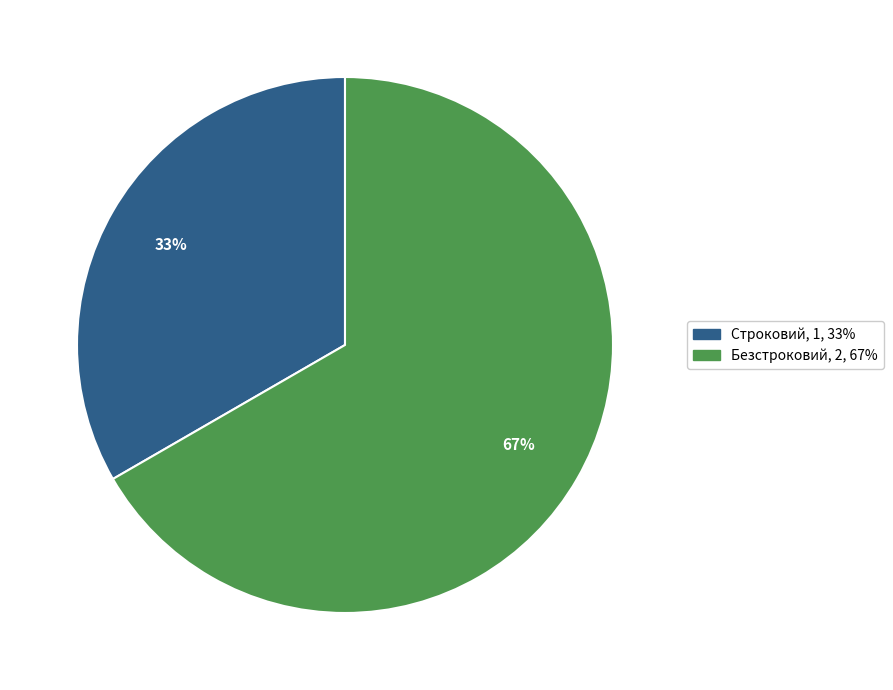

What percentage is the Строковий slice, to the nearest percent?

33%